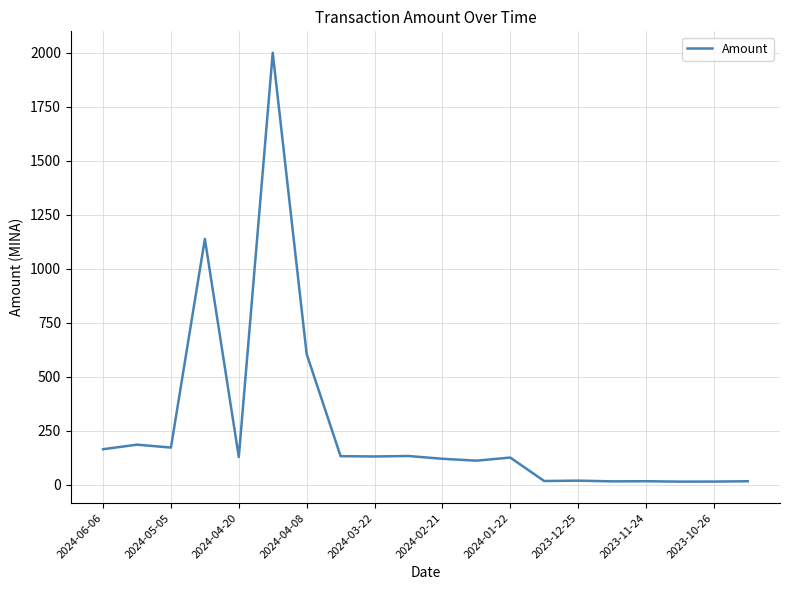

What is the greatest value displayed?

1999.6